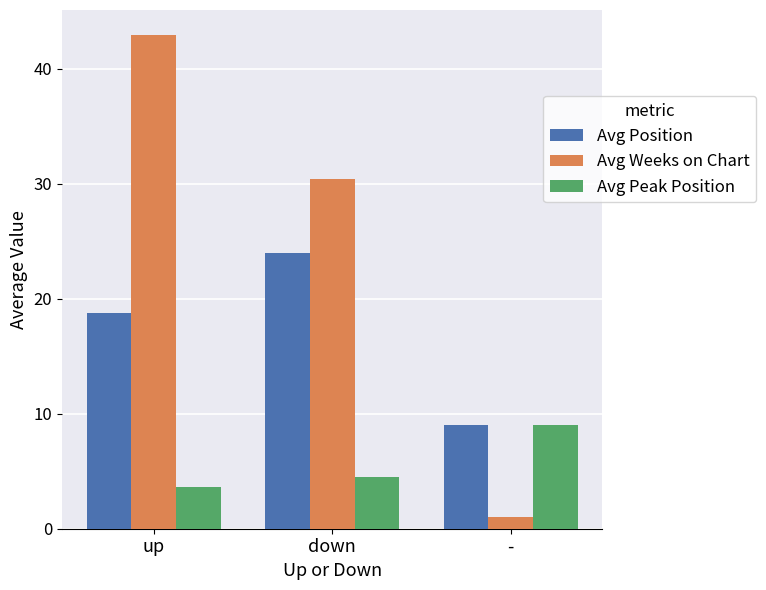

How many categories are shown in the chart?

3